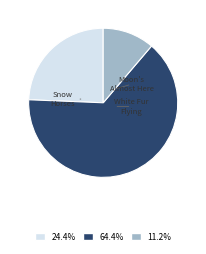

How many segments does this pie chart have?

3